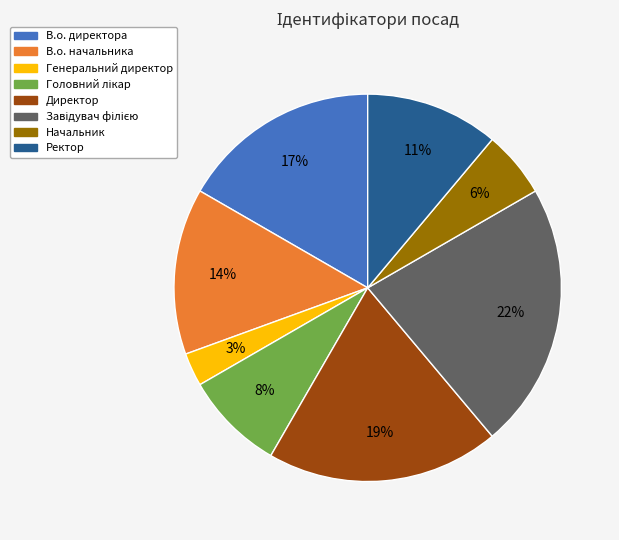

Which category has the smallest portion of the pie?

Генеральний директор